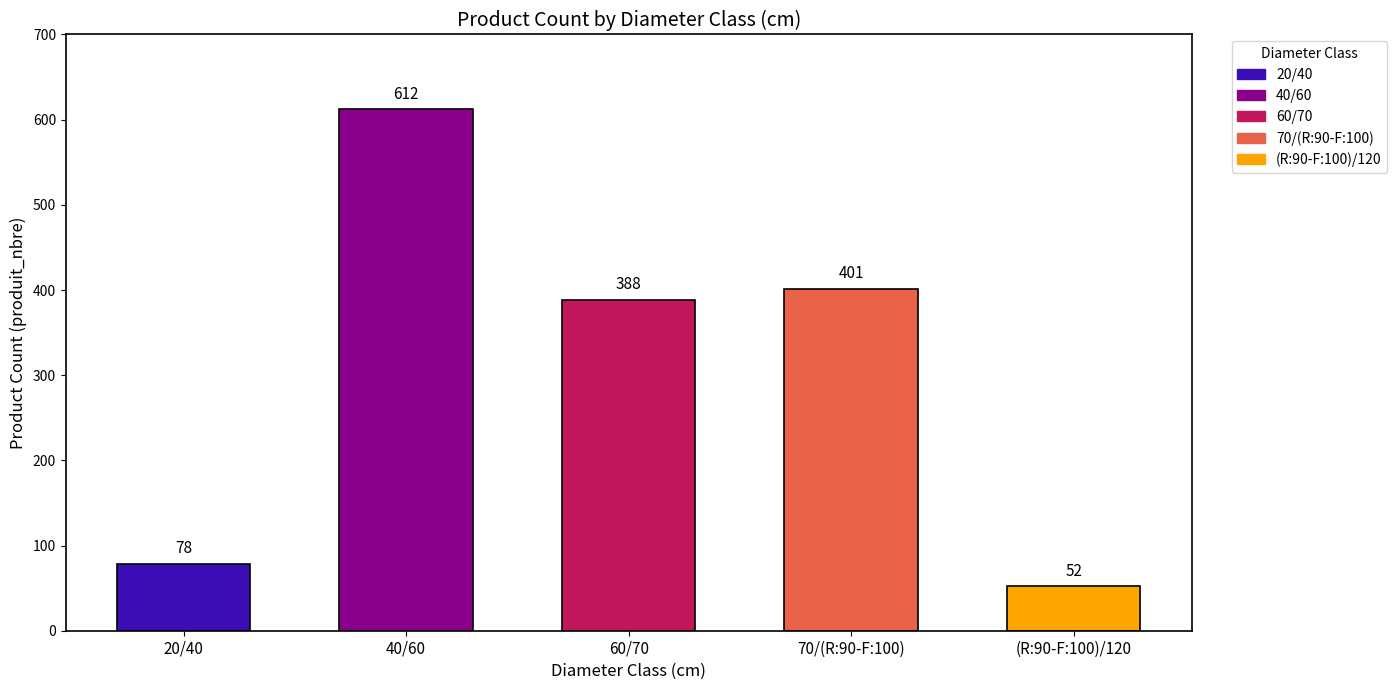

Which has a higher value, 40/60 or (R:90-F:100)/120?

40/60